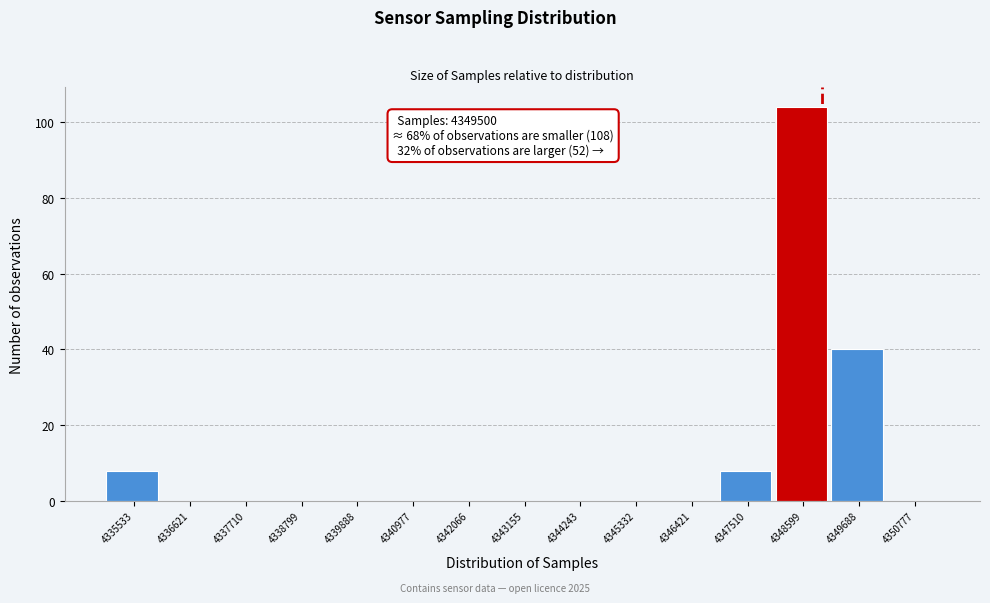

Reading left to right, transcribe all the data shown in this chart.

4335533=8	4336621=0	4337710=0	4338799=0	4339888=0	4340977=0	4342066=0	4343155=0	4344243=0	4345332=0	4346421=0	4347510=8	4348599=104	4349688=40	4350777=0